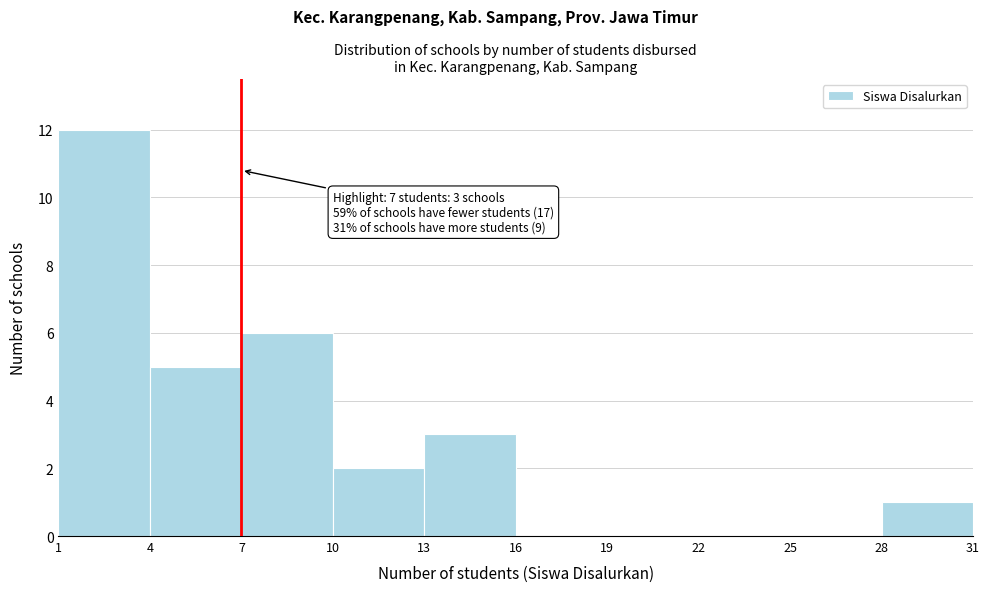

Over which range of the x-axis is the bar tallest?

1 to 4